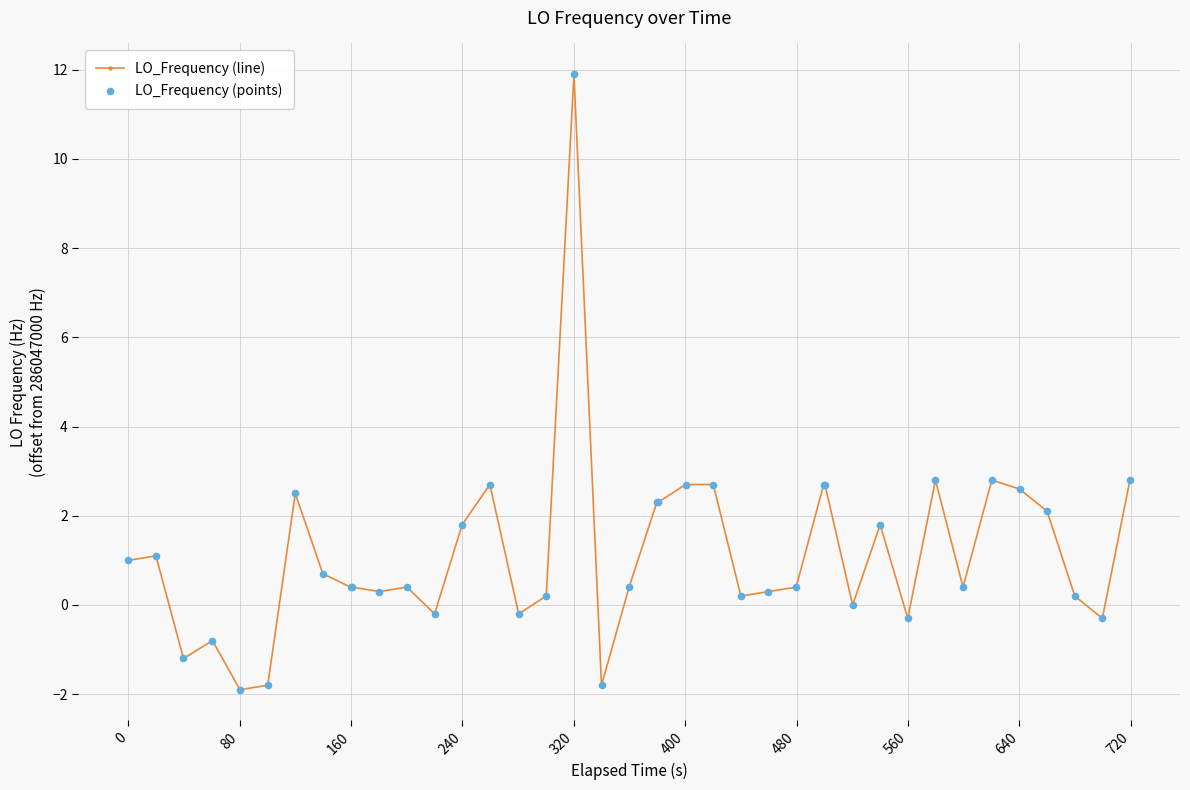

What is the difference between the second highest and minimum values?

4.7